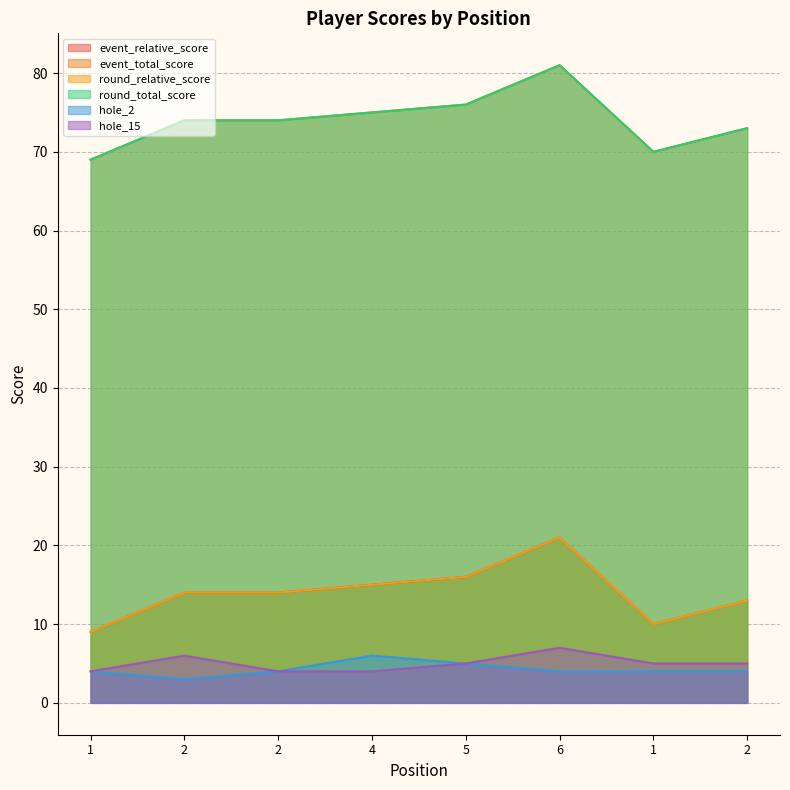

True or false: hole_2 and round_total_score intersect in this chart.

False